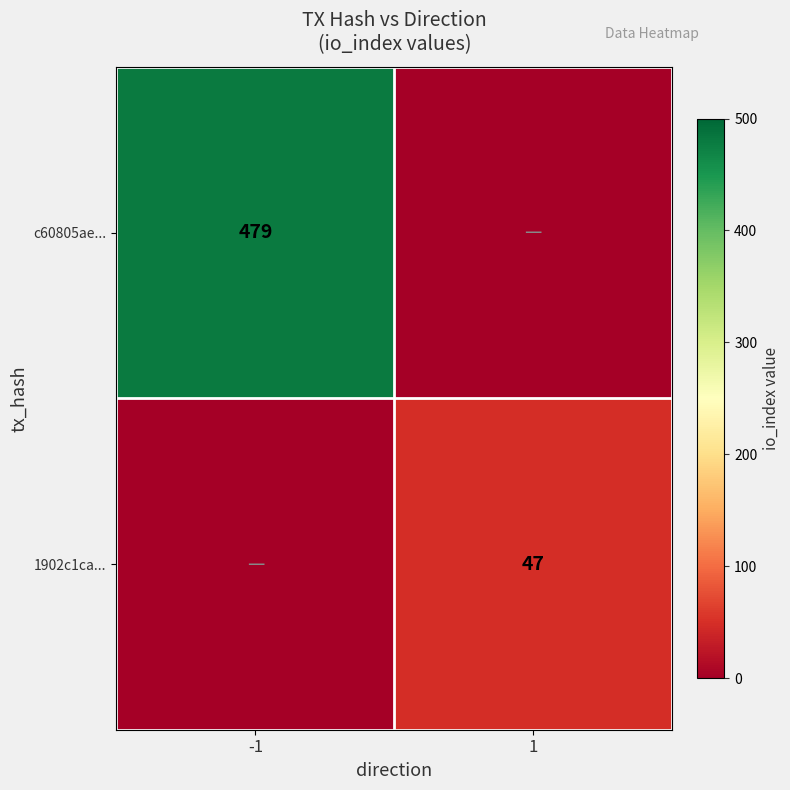

True or false: 1902c1ca... has a value of 78 at 1.

False